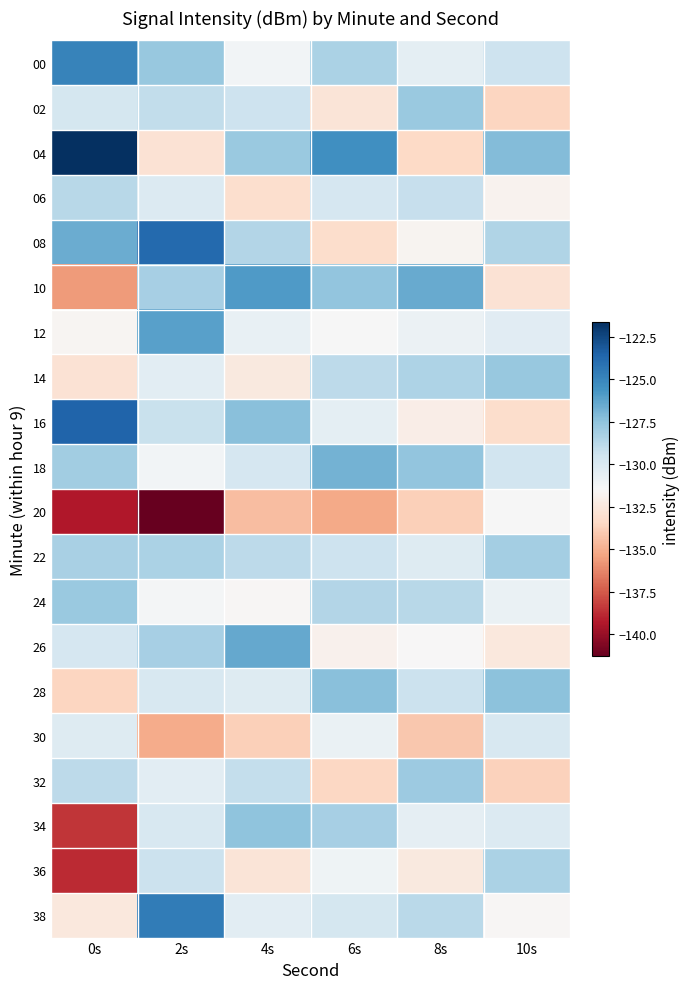

Rank the series by their maximum value, from lowest to highest.

20, 30, 06, 36, 22, 32, 02, 24, 14, 34, 28, 18, 26, 12, 10, 00, 38, 08, 16, 04